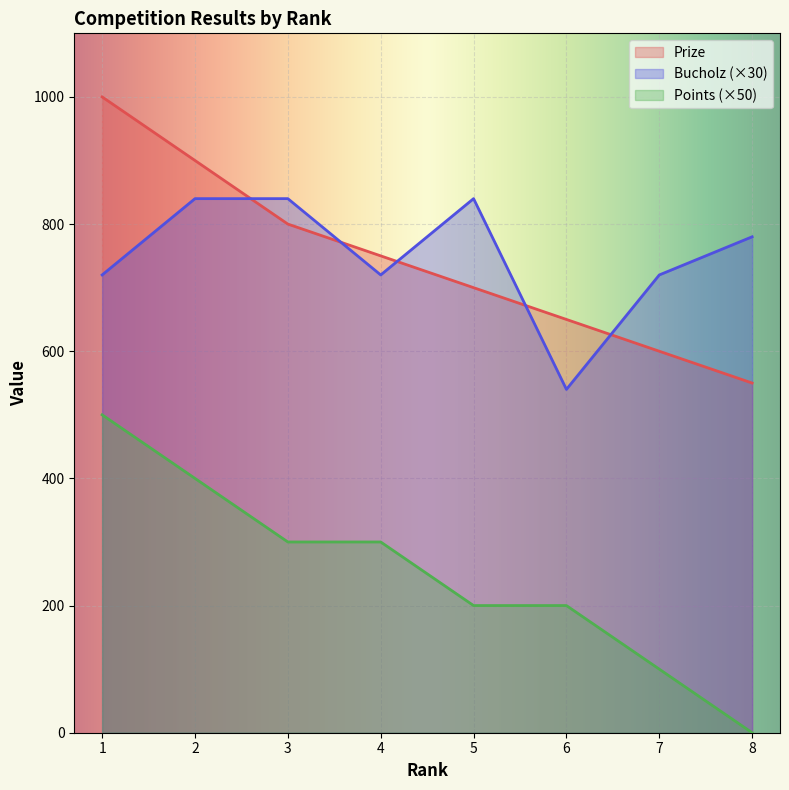

What is the total value across all series at 4?

1770